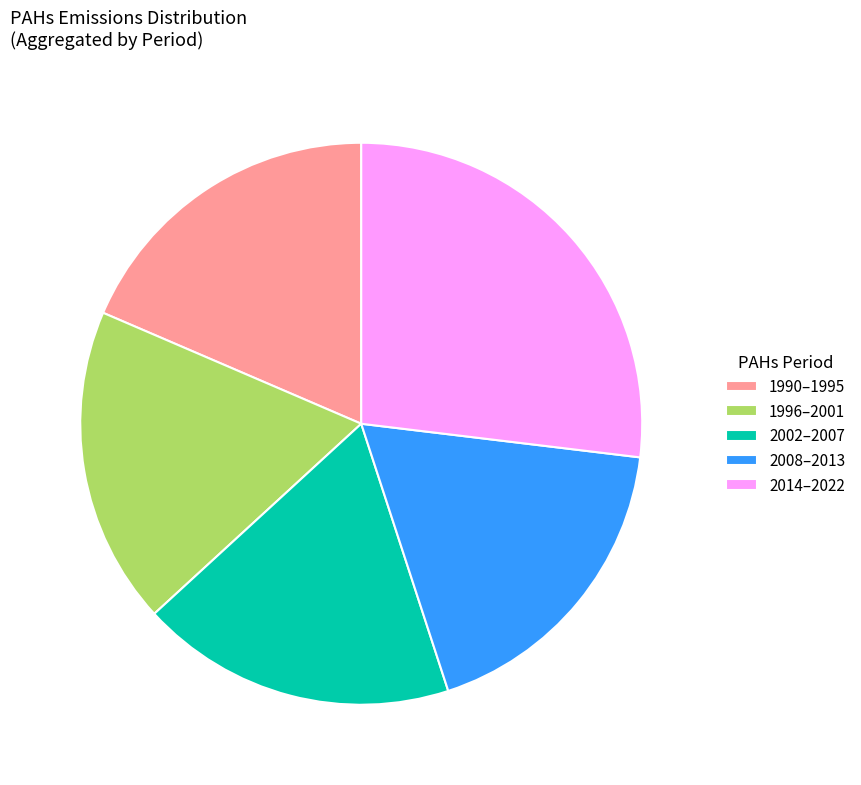

Is there a majority slice in this chart?

No